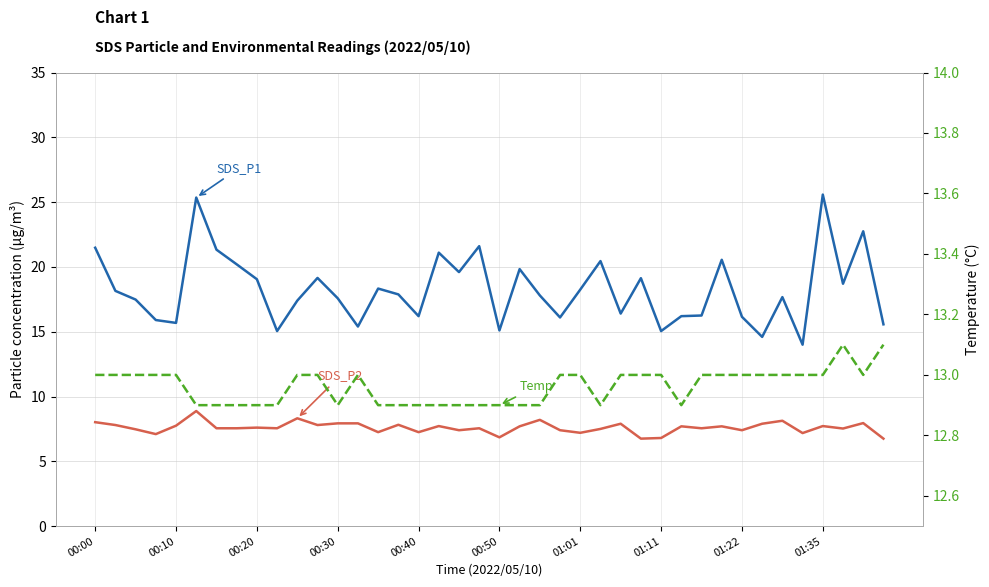

True or false: SDS_P2 and Temp cross at least once.

False